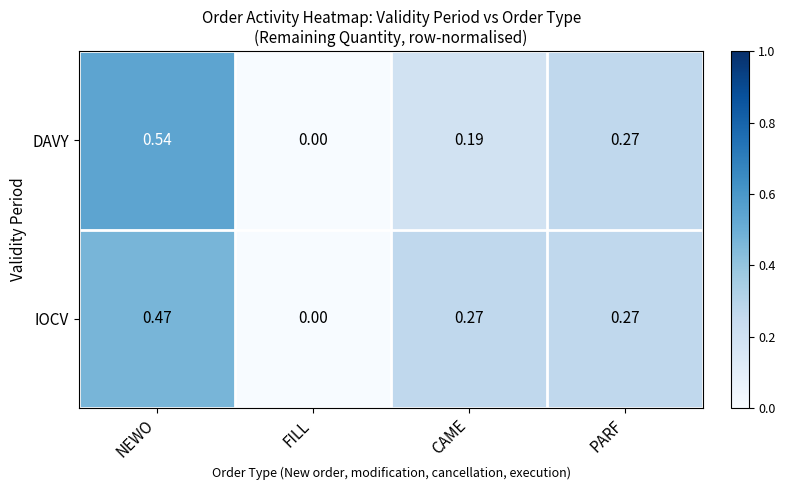

Is the value of DAVY at NEWO greater than the value of IOCV at NEWO?

Yes